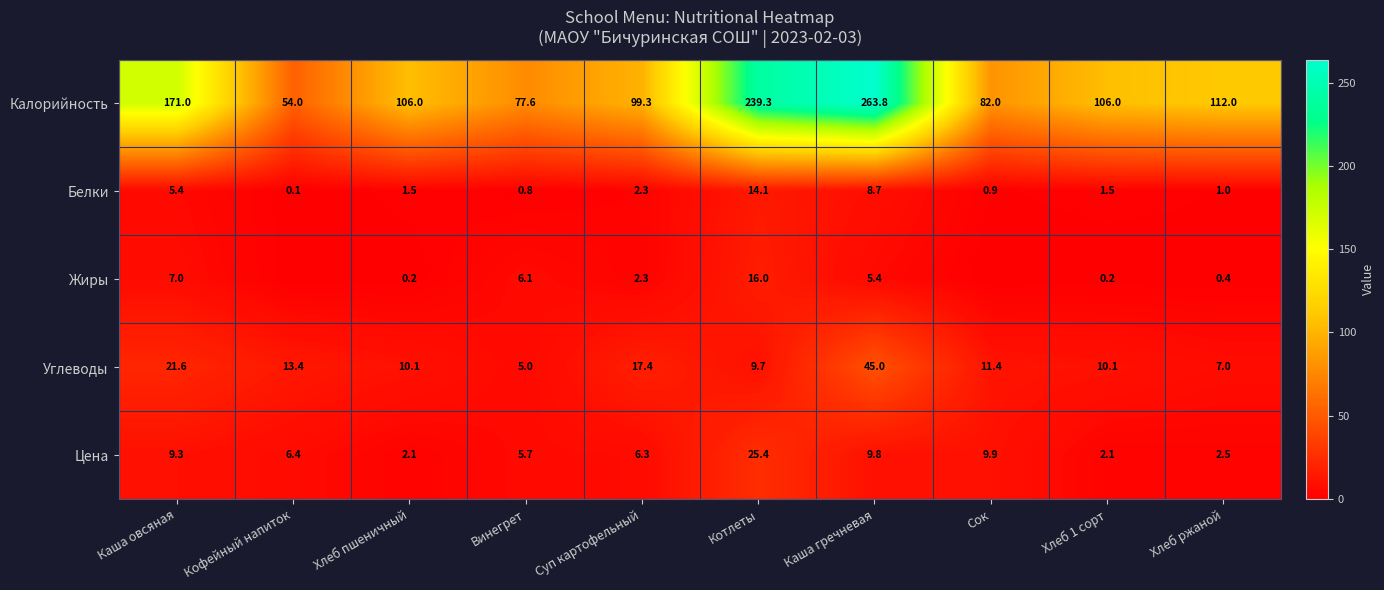

What is the total value across all series at Винегрет?

95.2